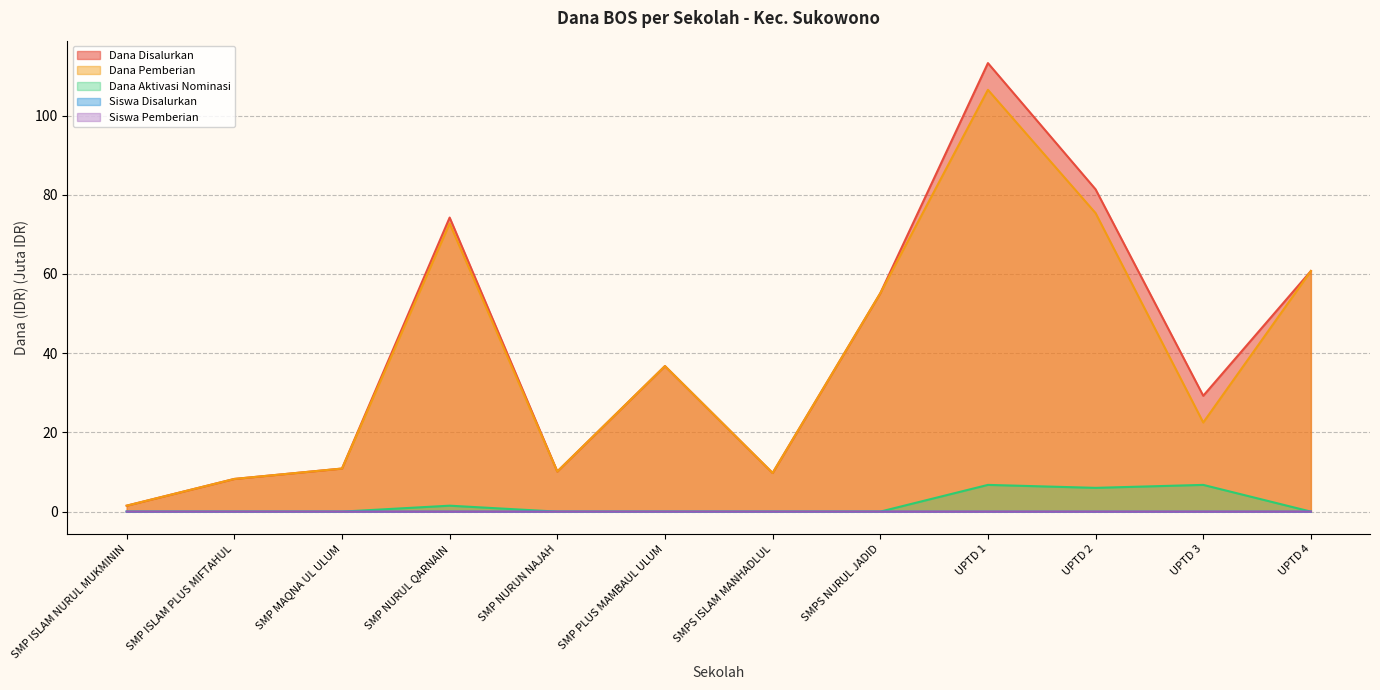

How many interior local peaks does the Dana Disalurkan series have?

3